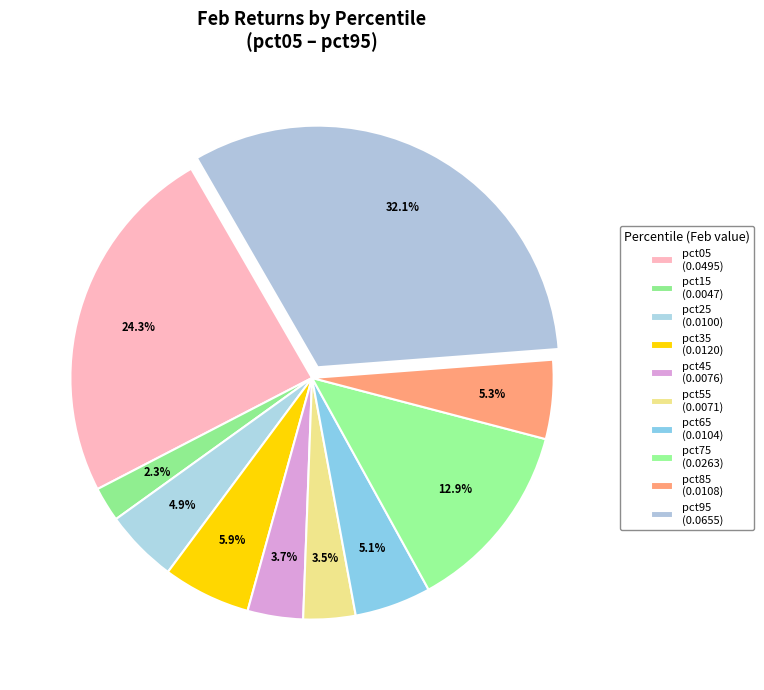

How many slices are in this pie chart?

10